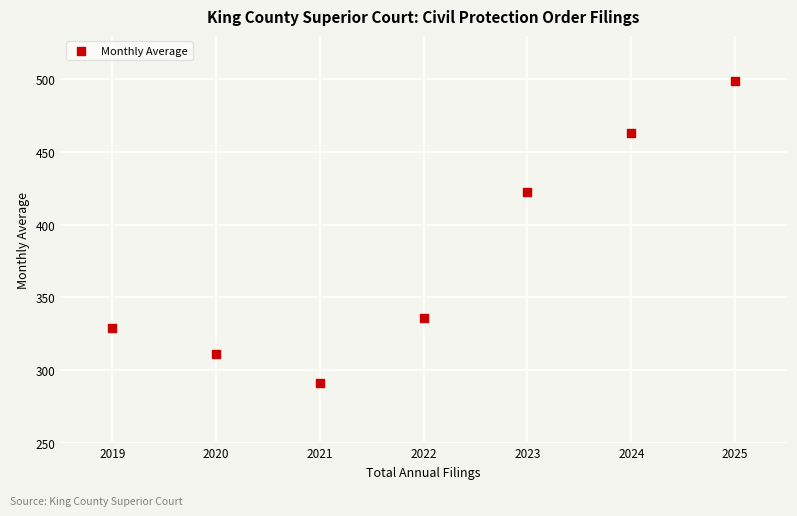

What is the average X value?

2022.0